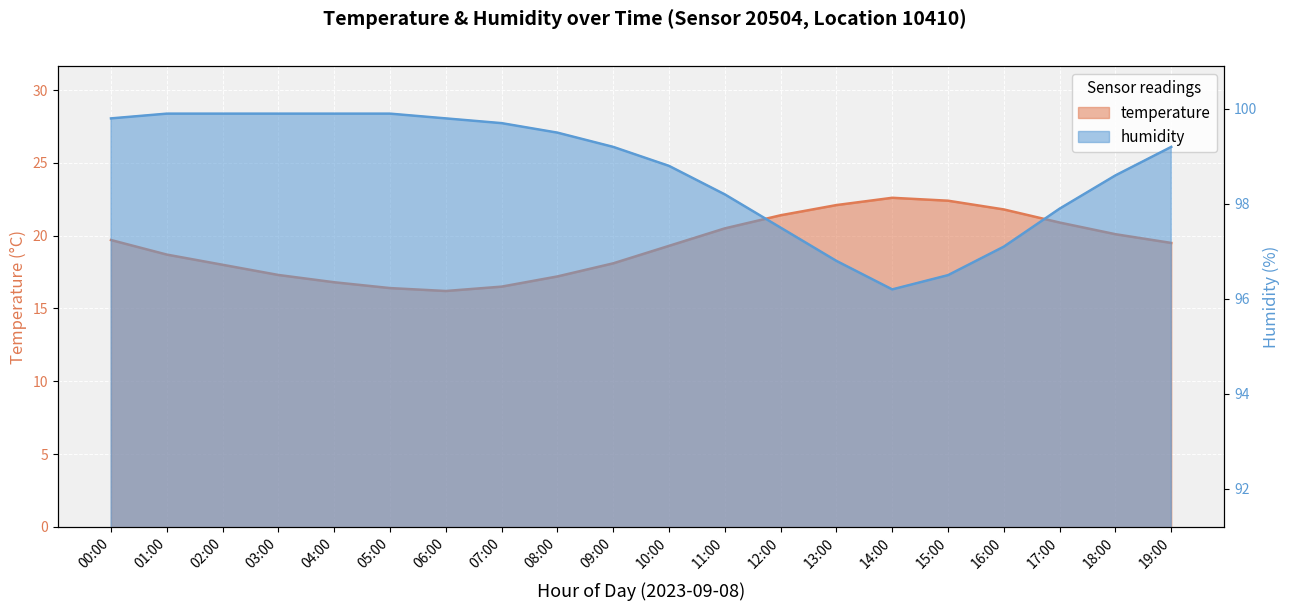

What is the average value of the humidity series?

98.7